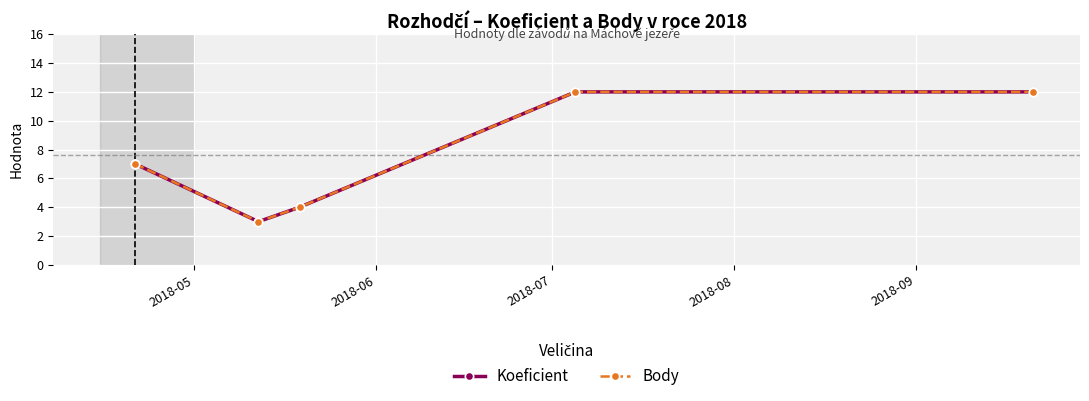

What is the sum of all Koeficient values?

38